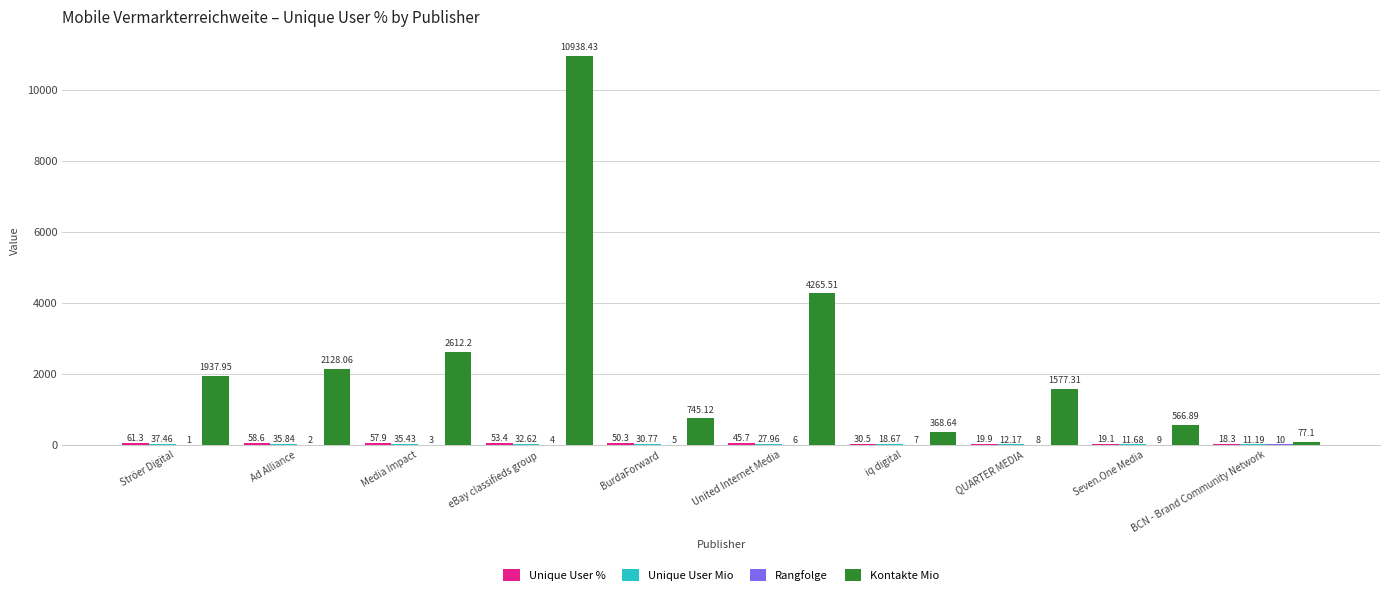

Between BurdaForward and BCN - Brand Community Network, which series saw the biggest shift?

Kontakte Mio